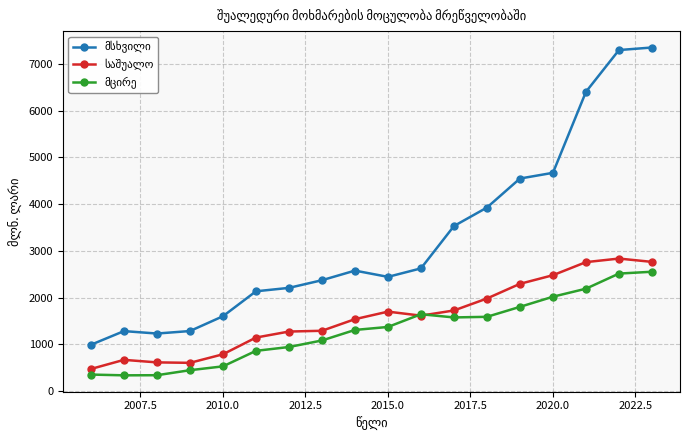

How many lines are shown in the chart?

3